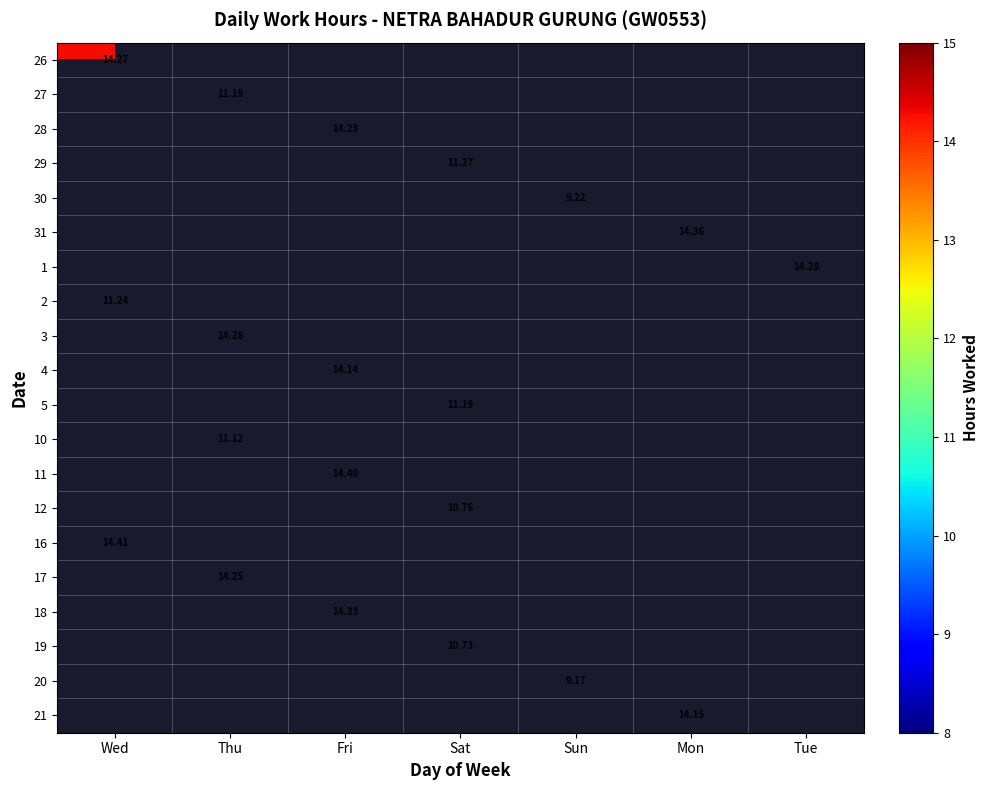

How many data points does each series have?

7